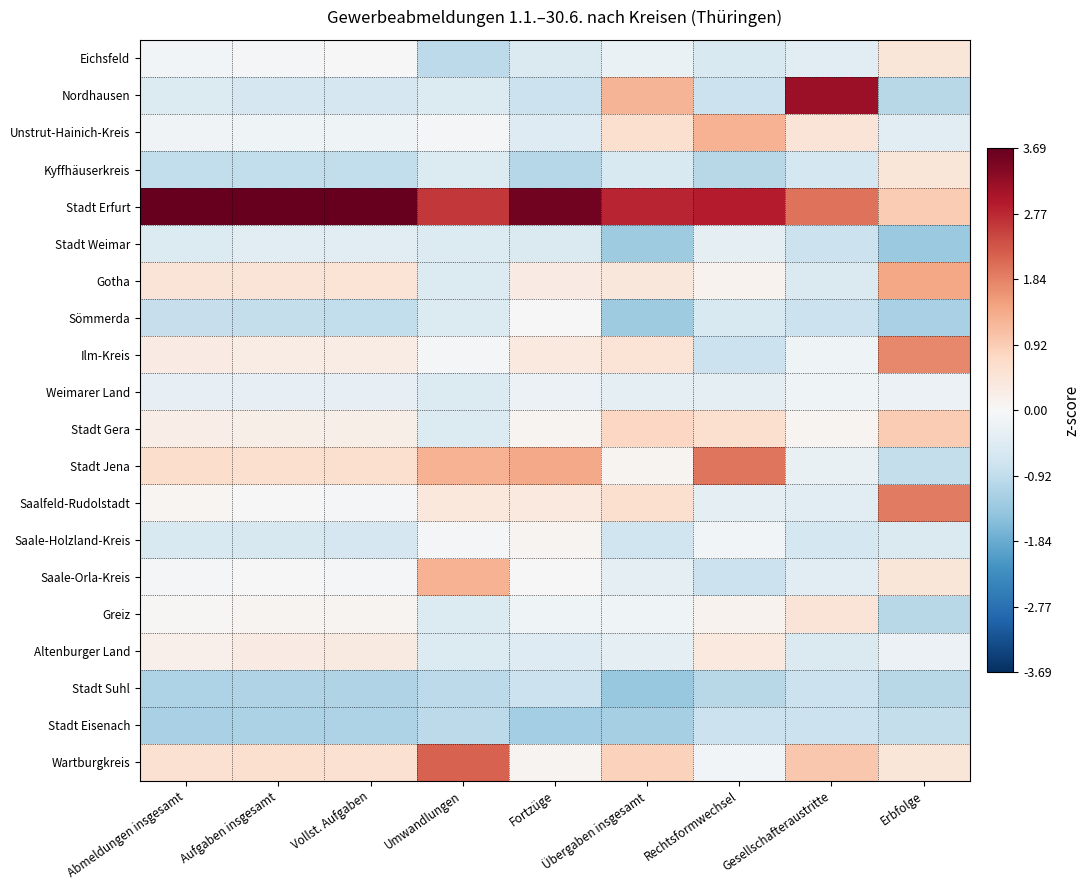

Reading right to left, extract all data points from this chart.

Eichsfeld: Erbfolge=0.4	Gesellschafteraustritte=-0.4	Rechtsformwechsel=-0.6	Übergaben insgesamt=-0.2	Fortzüge=-0.5	Umwandlungen=-1.0	Vollst. Aufgaben=-0.0	Aufgaben insgesamt=-0.0	Abmeldungen insgesamt=-0.1
Nordhausen: Erbfolge=-1.0	Gesellschafteraustritte=3.2	Rechtsformwechsel=-0.8	Übergaben insgesamt=1.2	Fortzüge=-0.8	Umwandlungen=-0.5	Vollst. Aufgaben=-0.6	Aufgaben insgesamt=-0.6	Abmeldungen insgesamt=-0.5
Unstrut-Hainich-Kreis: Erbfolge=-0.4	Gesellschafteraustritte=0.5	Rechtsformwechsel=1.3	Übergaben insgesamt=0.6	Fortzüge=-0.5	Umwandlungen=-0.1	Vollst. Aufgaben=-0.2	Aufgaben insgesamt=-0.2	Abmeldungen insgesamt=-0.1
Kyffhäuserkreis: Erbfolge=0.4	Gesellschafteraustritte=-0.7	Rechtsformwechsel=-1.0	Übergaben insgesamt=-0.6	Fortzüge=-1.0	Umwandlungen=-0.5	Vollst. Aufgaben=-0.9	Aufgaben insgesamt=-0.9	Abmeldungen insgesamt=-0.9
Stadt Erfurt: Erbfolge=0.9	Gesellschafteraustritte=2.0	Rechtsformwechsel=2.9	Übergaben insgesamt=2.8	Fortzüge=3.6	Umwandlungen=2.6	Vollst. Aufgaben=3.7	Aufgaben insgesamt=3.7	Abmeldungen insgesamt=3.7
Stadt Weimar: Erbfolge=-1.4	Gesellschafteraustritte=-0.8	Rechtsformwechsel=-0.3	Übergaben insgesamt=-1.3	Fortzüge=-0.5	Umwandlungen=-0.5	Vollst. Aufgaben=-0.4	Aufgaben insgesamt=-0.4	Abmeldungen insgesamt=-0.5
Gotha: Erbfolge=1.4	Gesellschafteraustritte=-0.5	Rechtsformwechsel=0.1	Übergaben insgesamt=0.4	Fortzüge=0.3	Umwandlungen=-0.5	Vollst. Aufgaben=0.5	Aufgaben insgesamt=0.5	Abmeldungen insgesamt=0.5
Sömmerda: Erbfolge=-1.2	Gesellschafteraustritte=-0.8	Rechtsformwechsel=-0.6	Übergaben insgesamt=-1.3	Fortzüge=-0.0	Umwandlungen=-0.5	Vollst. Aufgaben=-0.9	Aufgaben insgesamt=-0.9	Abmeldungen insgesamt=-0.9
Ilm-Kreis: Erbfolge=1.8	Gesellschafteraustritte=-0.1	Rechtsformwechsel=-0.8	Übergaben insgesamt=0.5	Fortzüge=0.4	Umwandlungen=-0.1	Vollst. Aufgaben=0.3	Aufgaben insgesamt=0.3	Abmeldungen insgesamt=0.3
Weimarer Land: Erbfolge=-0.2	Gesellschafteraustritte=-0.1	Rechtsformwechsel=-0.3	Übergaben insgesamt=-0.3	Fortzüge=-0.2	Umwandlungen=-0.5	Vollst. Aufgaben=-0.3	Aufgaben insgesamt=-0.3	Abmeldungen insgesamt=-0.3
Stadt Gera: Erbfolge=0.9	Gesellschafteraustritte=0.1	Rechtsformwechsel=0.6	Übergaben insgesamt=0.8	Fortzüge=0.1	Umwandlungen=-0.5	Vollst. Aufgaben=0.2	Aufgaben insgesamt=0.2	Abmeldungen insgesamt=0.2
Stadt Jena: Erbfolge=-0.9	Gesellschafteraustritte=-0.3	Rechtsformwechsel=2.0	Übergaben insgesamt=0.1	Fortzüge=1.4	Umwandlungen=1.3	Vollst. Aufgaben=0.6	Aufgaben insgesamt=0.6	Abmeldungen insgesamt=0.7
Saalfeld-Rudolstadt: Erbfolge=1.9	Gesellschafteraustritte=-0.4	Rechtsformwechsel=-0.3	Übergaben insgesamt=0.6	Fortzüge=0.4	Umwandlungen=0.4	Vollst. Aufgaben=-0.0	Aufgaben insgesamt=-0.0	Abmeldungen insgesamt=0.1
Saale-Holzland-Kreis: Erbfolge=-0.5	Gesellschafteraustritte=-0.7	Rechtsformwechsel=-0.1	Übergaben insgesamt=-0.7	Fortzüge=0.1	Umwandlungen=-0.1	Vollst. Aufgaben=-0.6	Aufgaben insgesamt=-0.6	Abmeldungen insgesamt=-0.6
Saale-Orla-Kreis: Erbfolge=0.4	Gesellschafteraustritte=-0.4	Rechtsformwechsel=-0.8	Übergaben insgesamt=-0.3	Fortzüge=-0.0	Umwandlungen=1.3	Vollst. Aufgaben=-0.0	Aufgaben insgesamt=-0.0	Abmeldungen insgesamt=-0.0
Greiz: Erbfolge=-1.0	Gesellschafteraustritte=0.5	Rechtsformwechsel=0.1	Übergaben insgesamt=-0.2	Fortzüge=-0.2	Umwandlungen=-0.5	Vollst. Aufgaben=0.1	Aufgaben insgesamt=0.1	Abmeldungen insgesamt=0.0
Altenburger Land: Erbfolge=-0.2	Gesellschafteraustritte=-0.5	Rechtsformwechsel=0.4	Übergaben insgesamt=-0.3	Fortzüge=-0.5	Umwandlungen=-0.5	Vollst. Aufgaben=0.3	Aufgaben insgesamt=0.3	Abmeldungen insgesamt=0.2
Stadt Suhl: Erbfolge=-1.0	Gesellschafteraustritte=-0.8	Rechtsformwechsel=-1.0	Übergaben insgesamt=-1.4	Fortzüge=-0.8	Umwandlungen=-1.0	Vollst. Aufgaben=-1.1	Aufgaben insgesamt=-1.1	Abmeldungen insgesamt=-1.1
Stadt Eisenach: Erbfolge=-0.9	Gesellschafteraustritte=-0.8	Rechtsformwechsel=-0.8	Übergaben insgesamt=-1.2	Fortzüge=-1.2	Umwandlungen=-1.0	Vollst. Aufgaben=-1.2	Aufgaben insgesamt=-1.2	Abmeldungen insgesamt=-1.2
Wartburgkreis: Erbfolge=0.4	Gesellschafteraustritte=1.0	Rechtsformwechsel=-0.1	Übergaben insgesamt=0.8	Fortzüge=0.1	Umwandlungen=2.2	Vollst. Aufgaben=0.6	Aufgaben insgesamt=0.6	Abmeldungen insgesamt=0.6